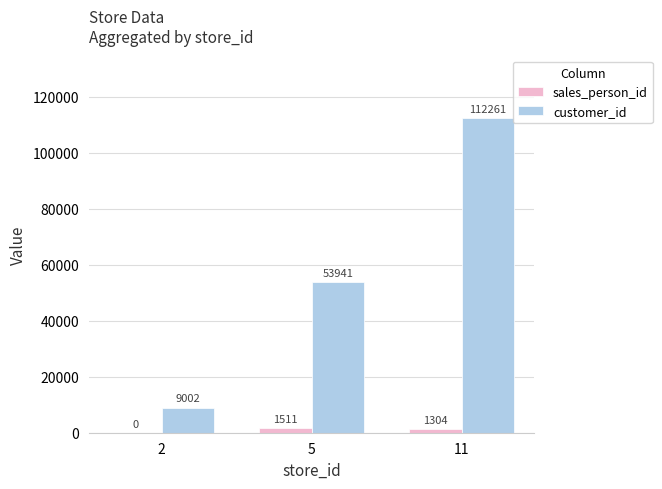

Where is customer_id nearest to the value 60631?

5